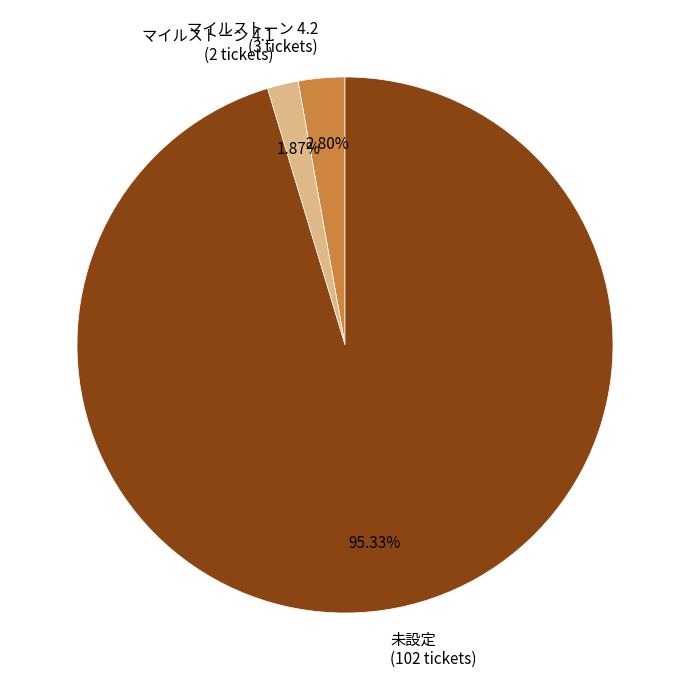

Combined, do マイルストーン 4.2 (3 tickets) and マイルストーン 4.1 (2 tickets) account for over 50%?

No